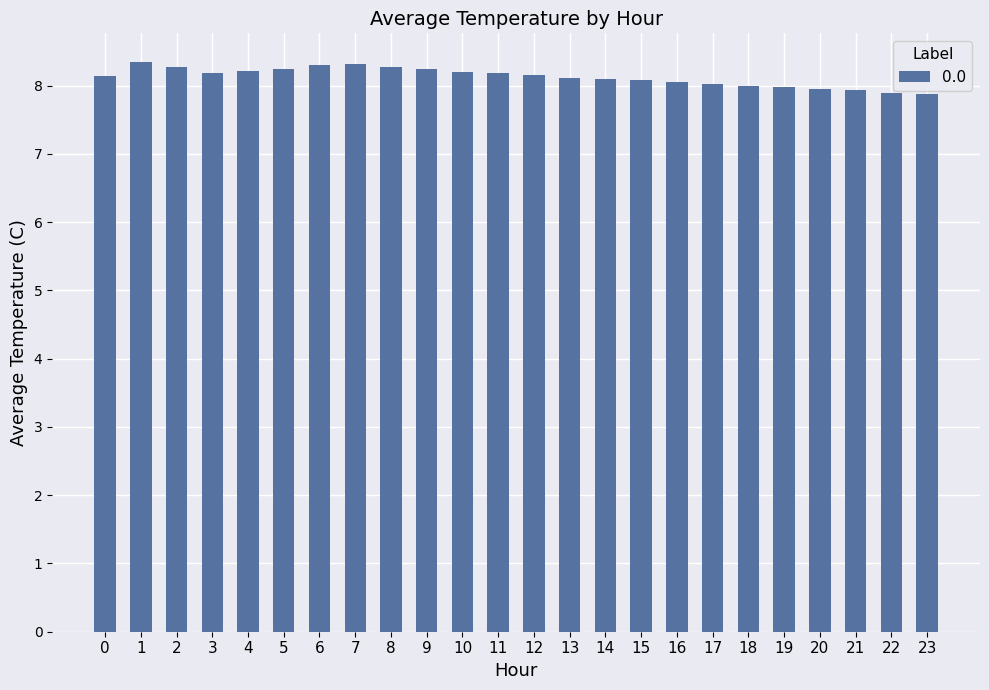

What is the smallest value displayed?

7.9